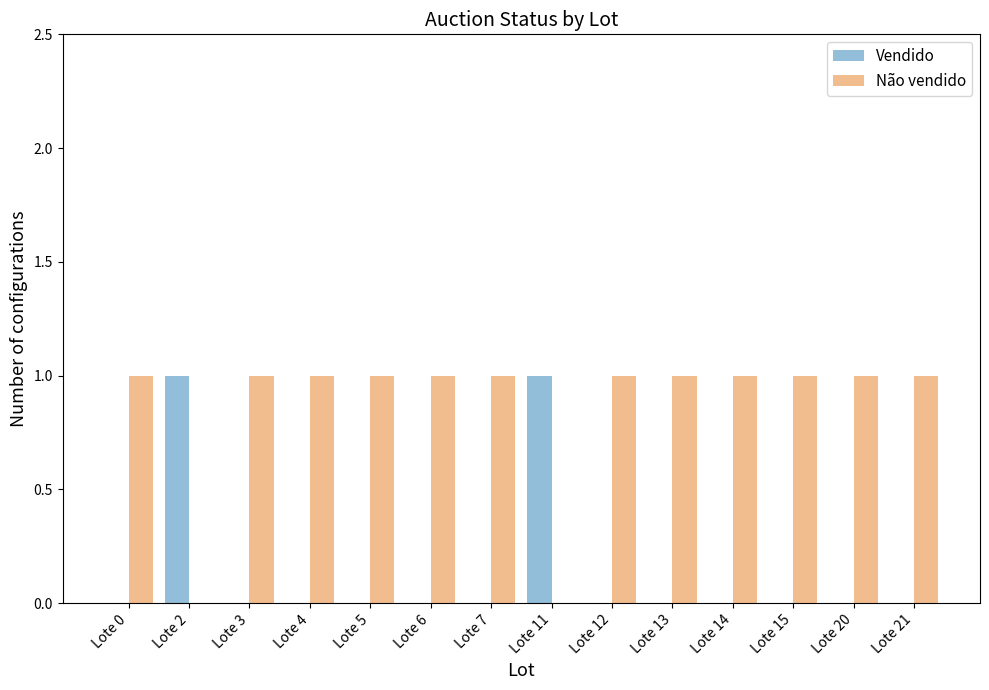

Which series has the largest total across all categories?

Não vendido